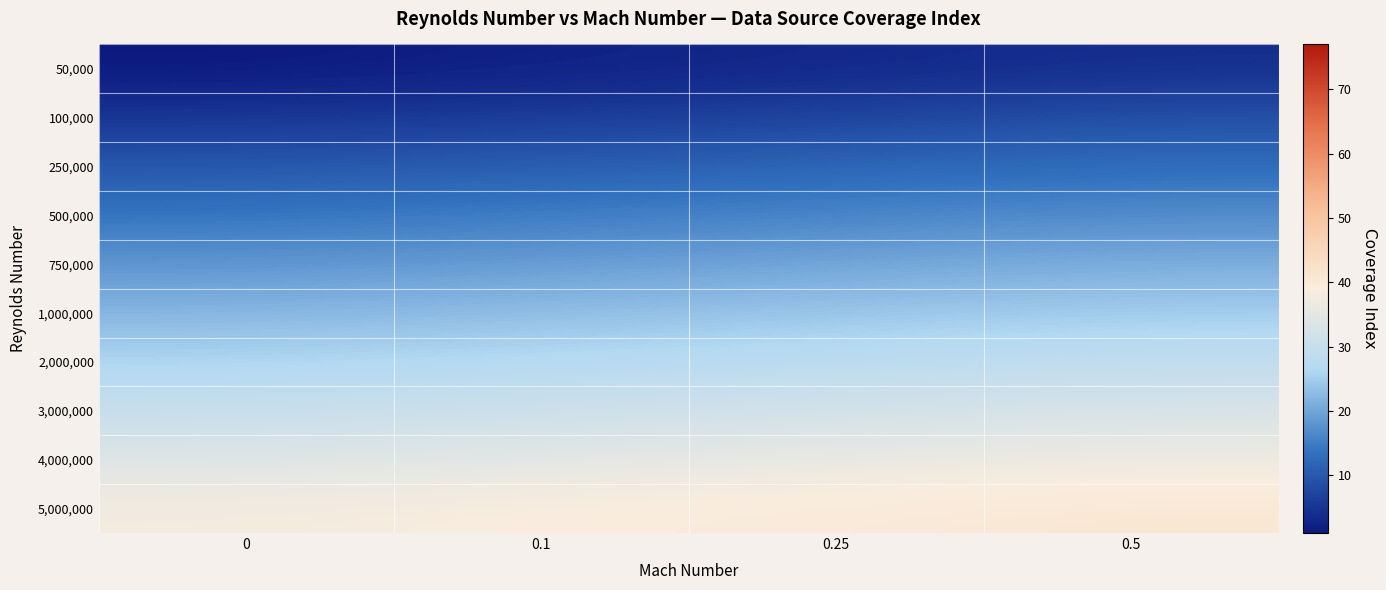

Reading left to right, list all the values displayed in this chart.

50,000: 0=1	0.1=2	0.25=3	0.5=4
100,000: 0=5	0.1=6	0.25=7	0.5=9
250,000: 0=10	0.1=11	0.25=12	0.5=13
500,000: 0=14	0.1=15	0.25=16	0.5=17
750,000: 0=18	0.1=19	0.25=20	0.5=21
1,000,000: 0=22	0.1=23	0.25=24	0.5=25
2,000,000: 0=26	0.1=27	0.25=28	0.5=29
3,000,000: 0=30	0.1=31	0.25=32	0.5=33
4,000,000: 0=34	0.1=35	0.25=36	0.5=37
5,000,000: 0=38	0.1=39	0.25=40	0.5=41